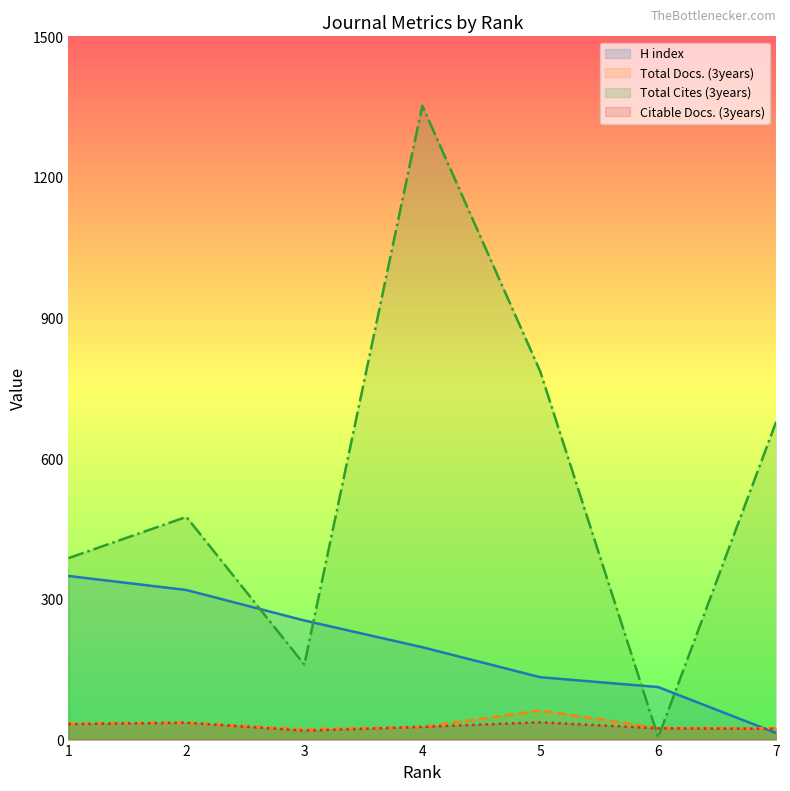

What are all the series names shown in the legend?

H index, Total Docs. (3years), Total Cites (3years), Citable Docs. (3years)